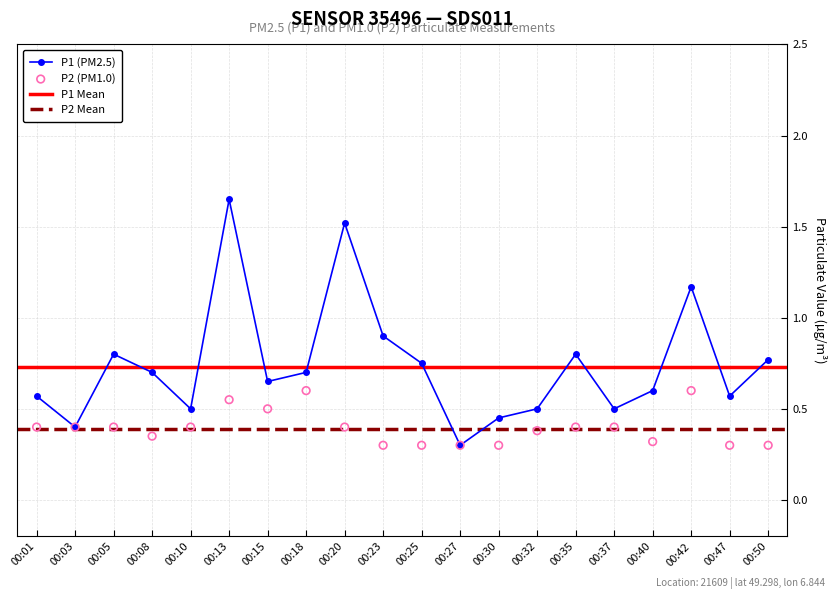

Which series has the largest Y range (max minus min)?

P1